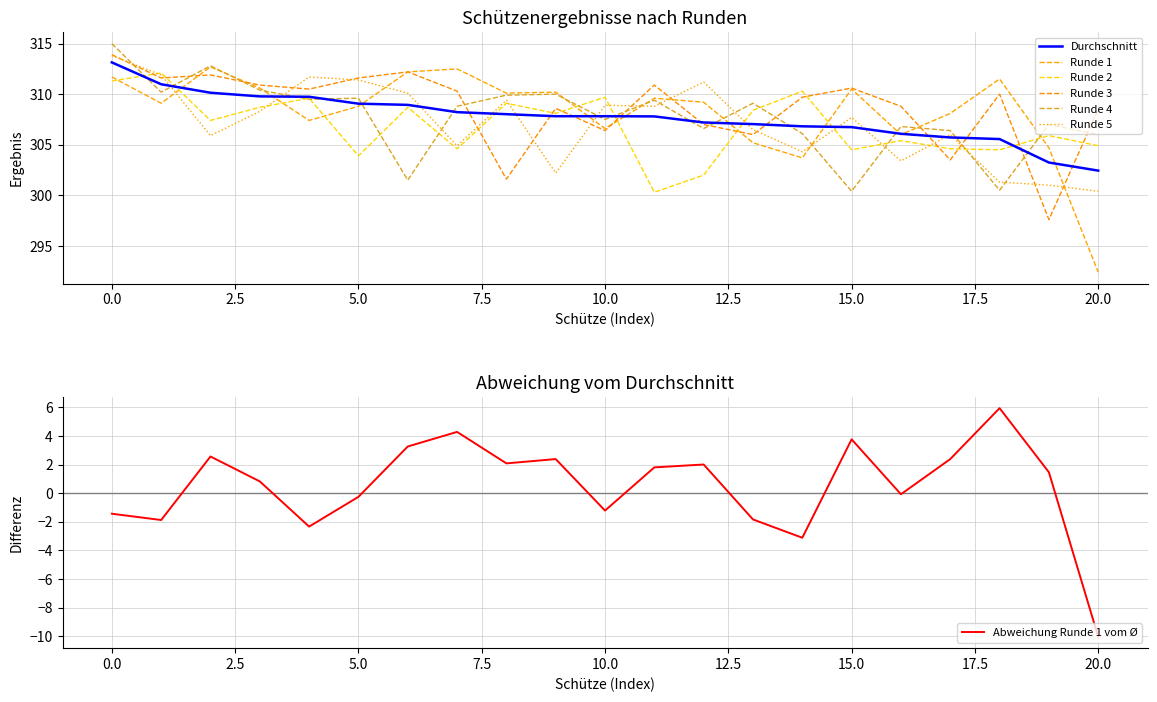

What is the highest value of the Abweichung Runde 1 vom Ø series?

5.9